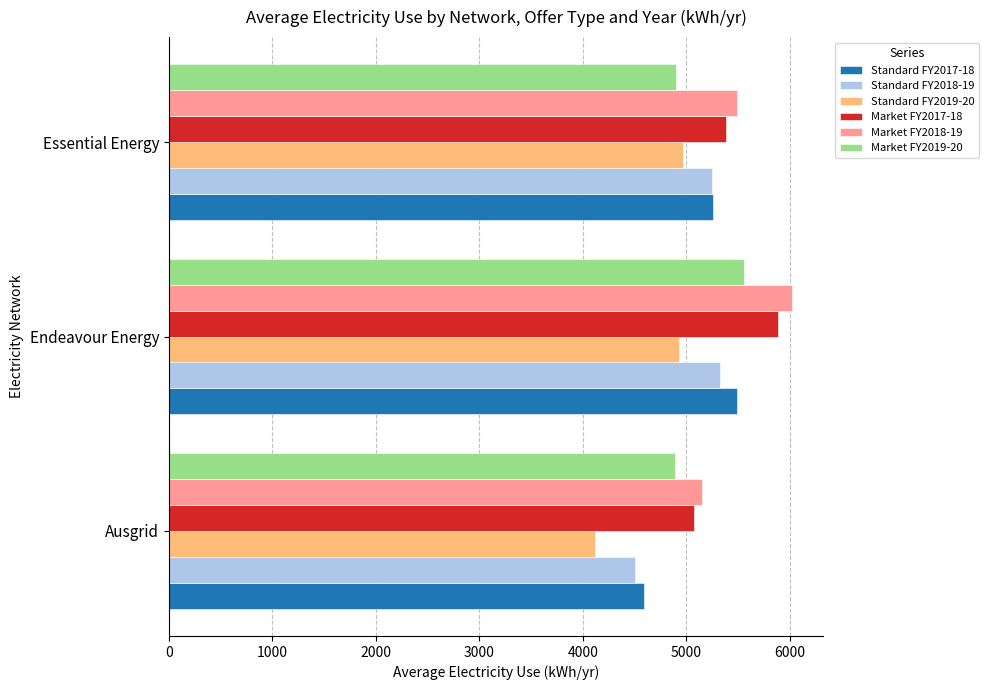

What is the sum of the Market FY2018-19 values at Essential Energy and Ausgrid?

10644.5